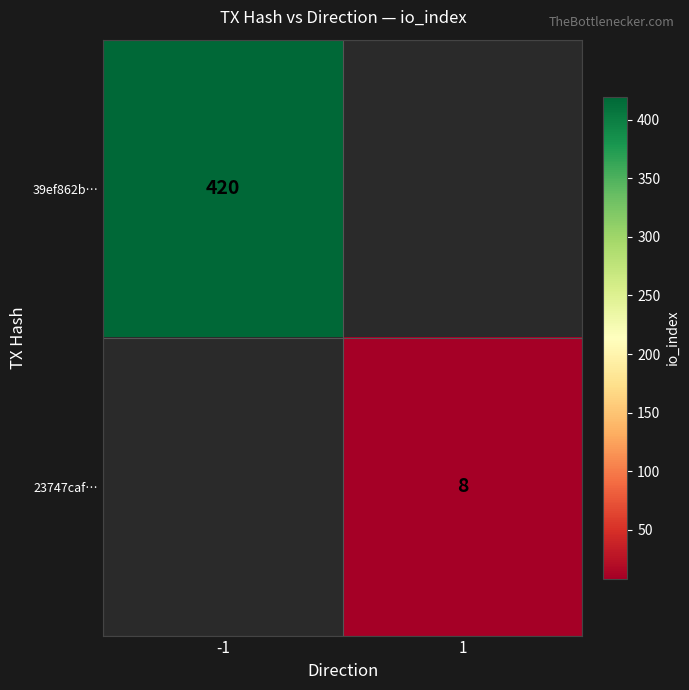

Is it true that 39ef862b… equals 193 at -1?

False